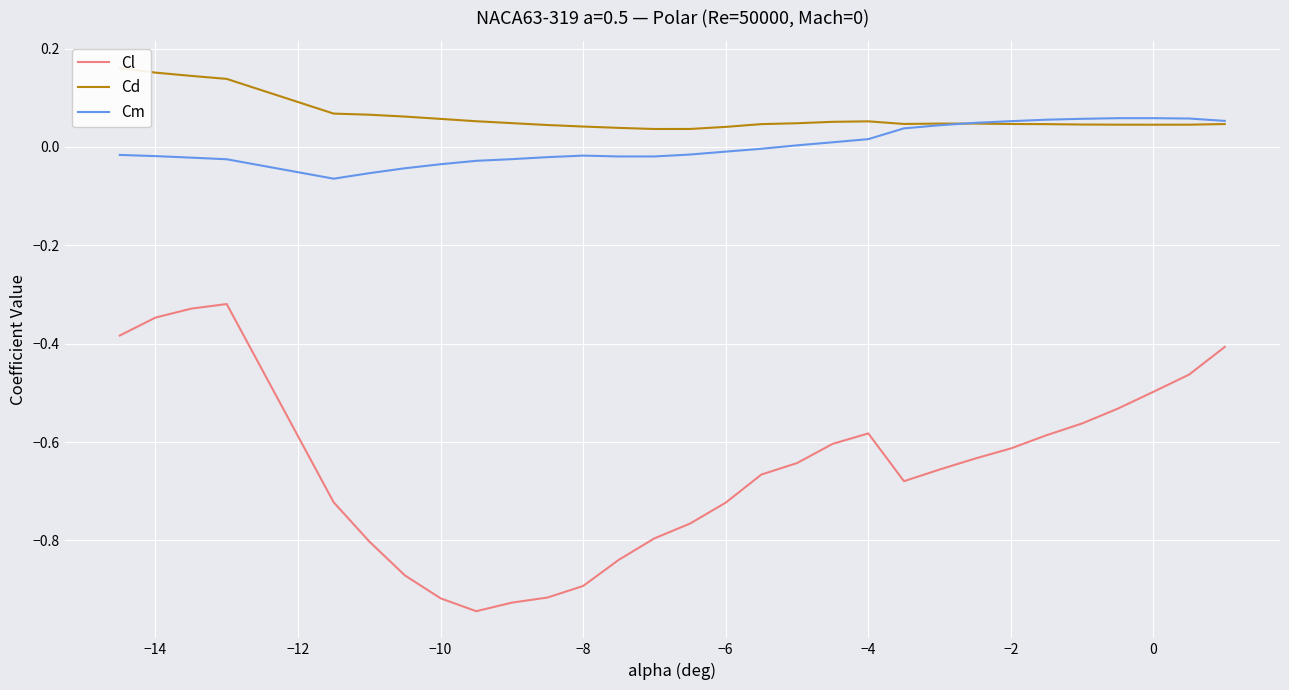

True or false: Cm and Cl intersect in this chart.

False